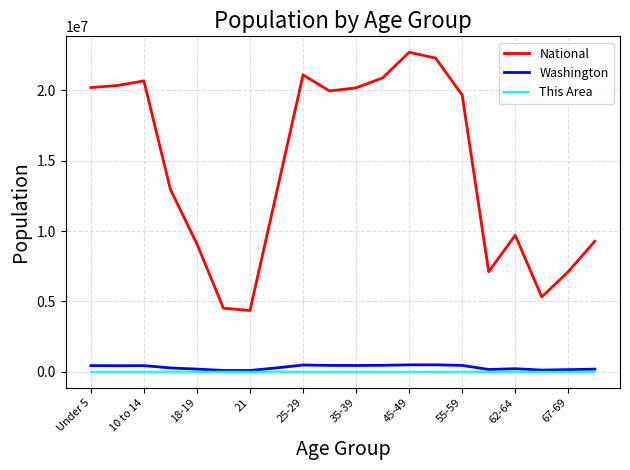

True or false: National and Washington intersect in this chart.

False